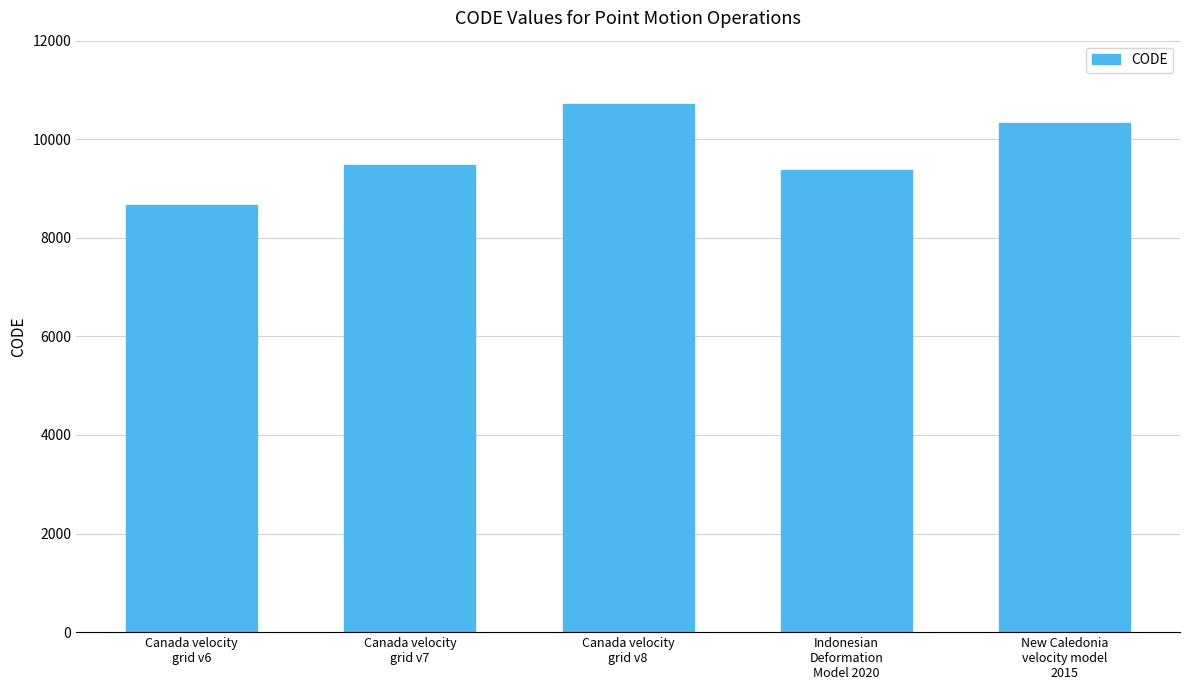

List the labels in order of value, smallest first.

Canada velocity
grid v6, Indonesian
Deformation
Model 2020, Canada velocity
grid v7, New Caledonia
velocity model
2015, Canada velocity
grid v8